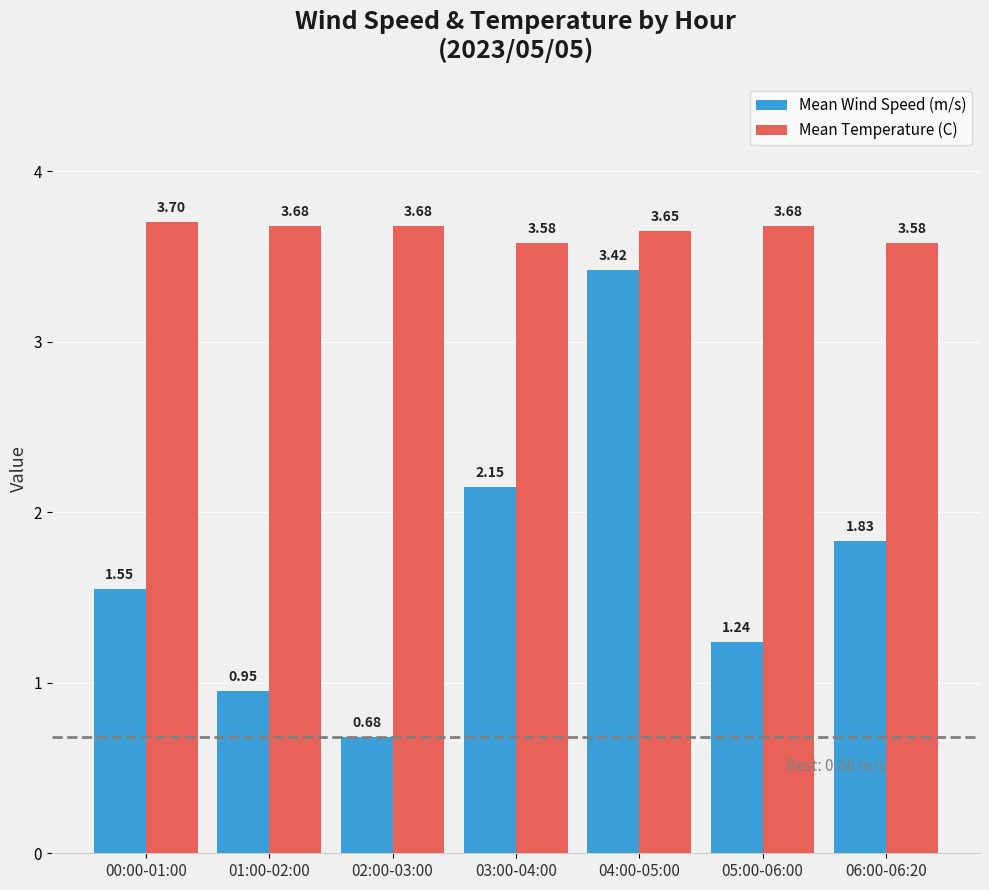

At 03:00-04:00, list the series in order from smallest to largest.

Mean Wind Speed (m/s), Mean Temperature (C)